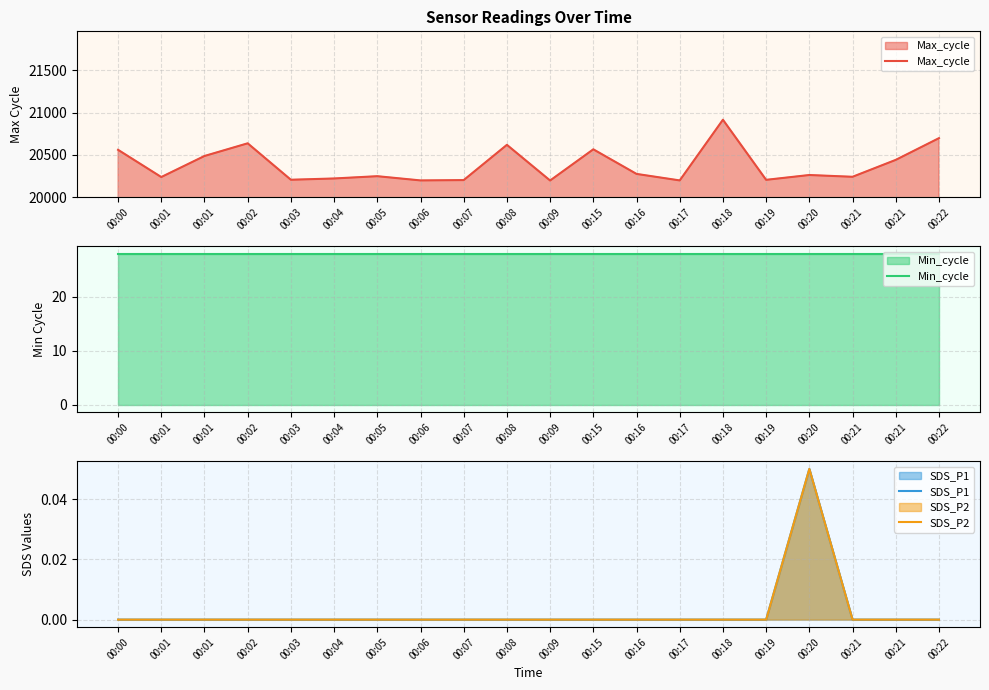

Which series has the largest range (max minus min)?

Max_cycle